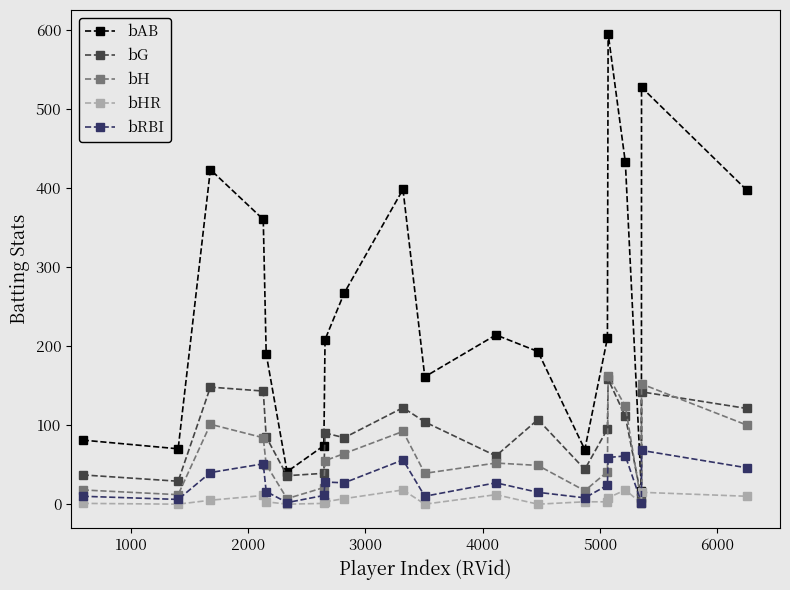

How many lines are shown in the chart?

5